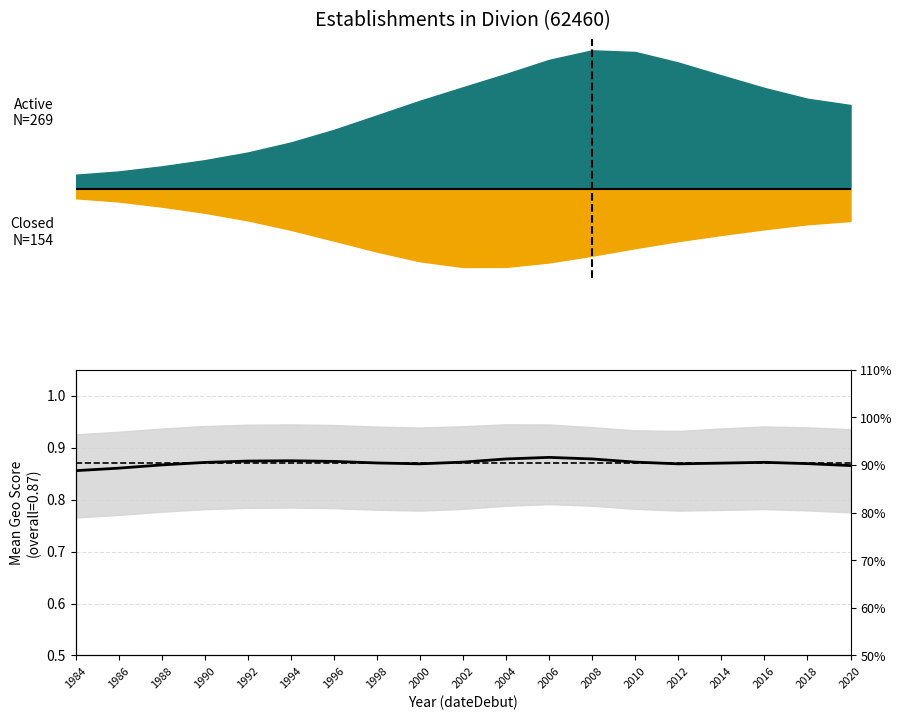

What is the value of the 14th point from the left?

0.9